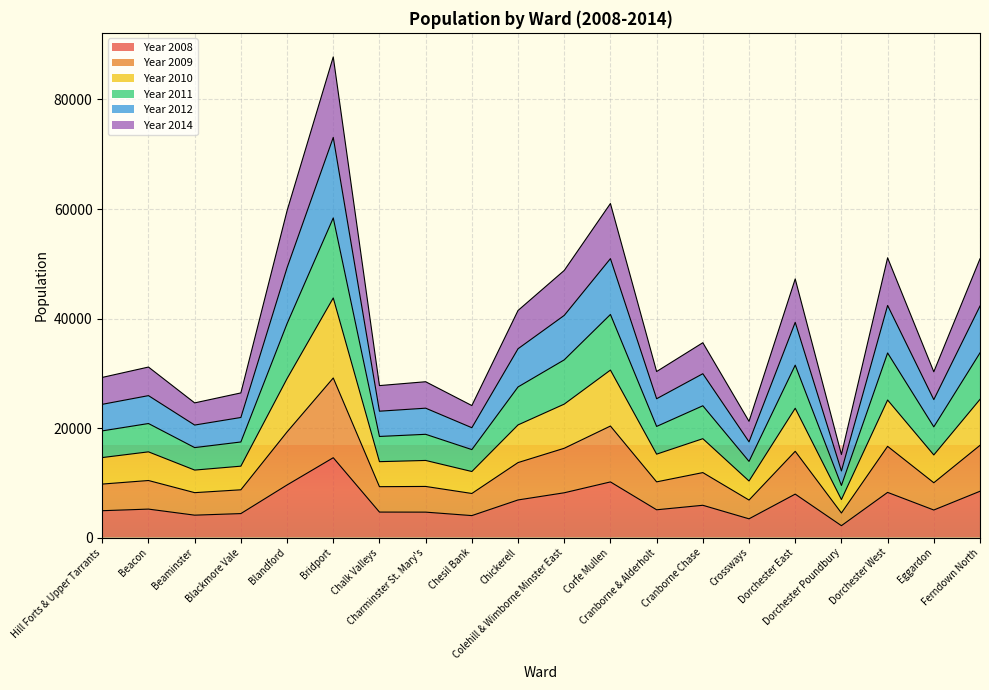

At which category does Year 2010 reach its first local peak?

Beacon